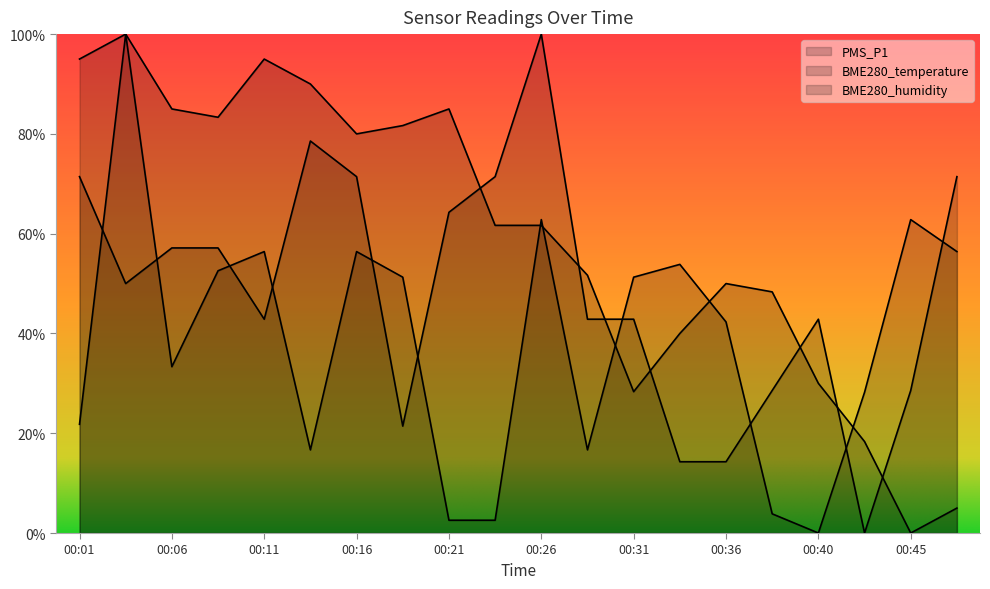

How many interior local valleys does the BME280_humidity series have?

4